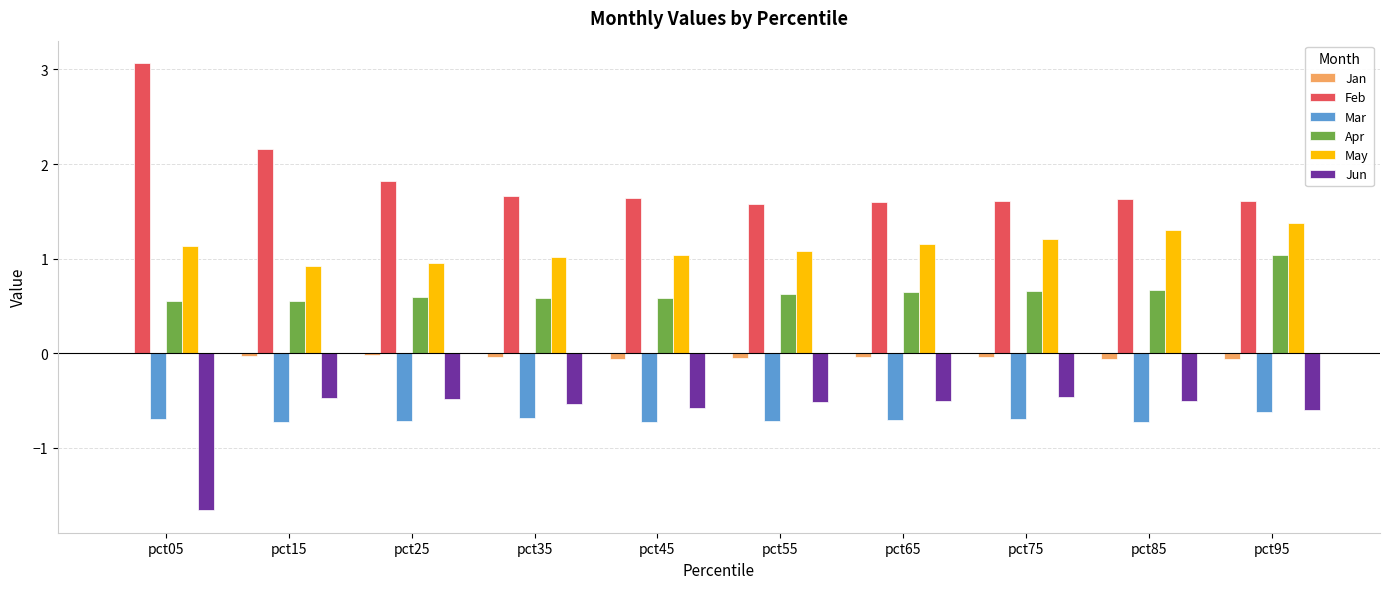

How many categories are shown in the chart?

10